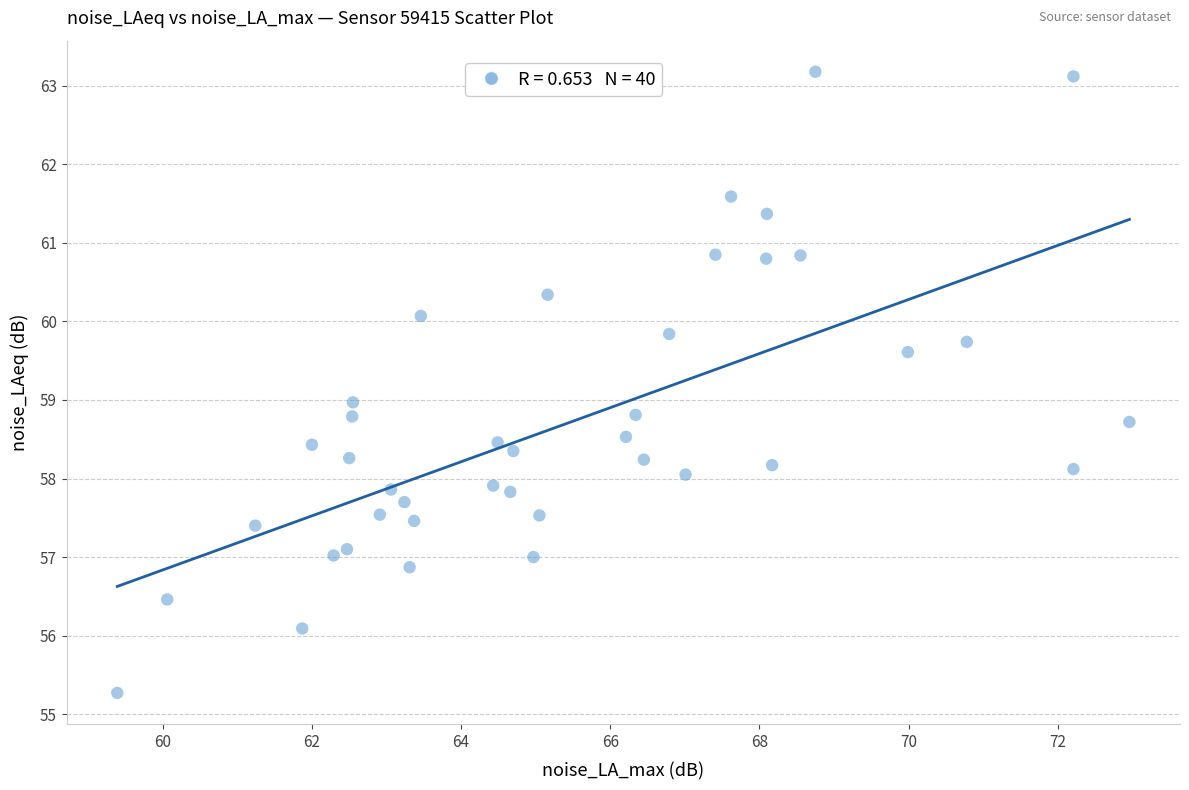

What is the range of X values (max minus min)?

13.6